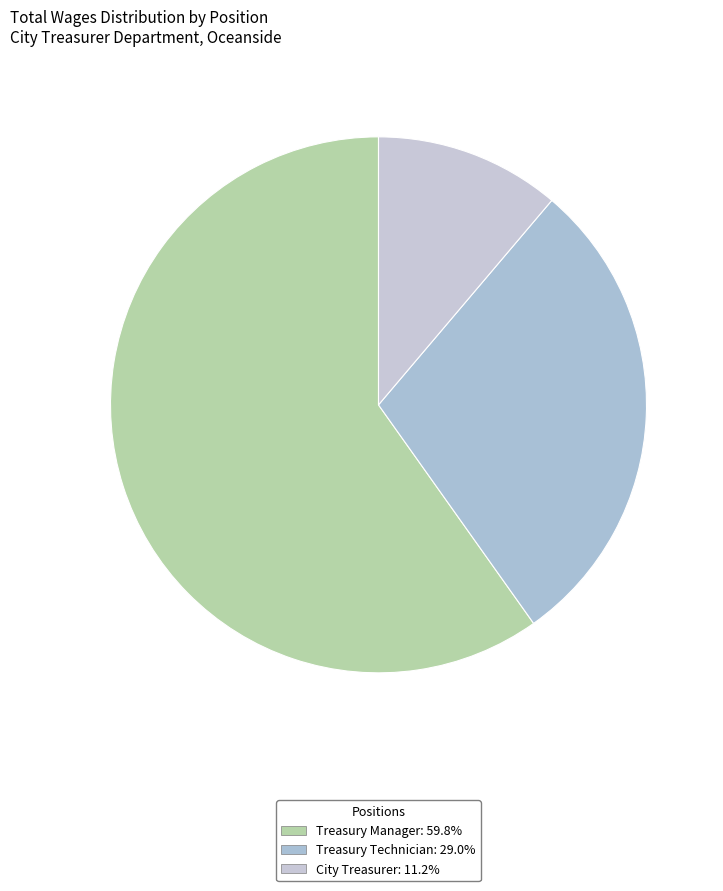

What is the smallest slice in the pie chart?

City Treasurer